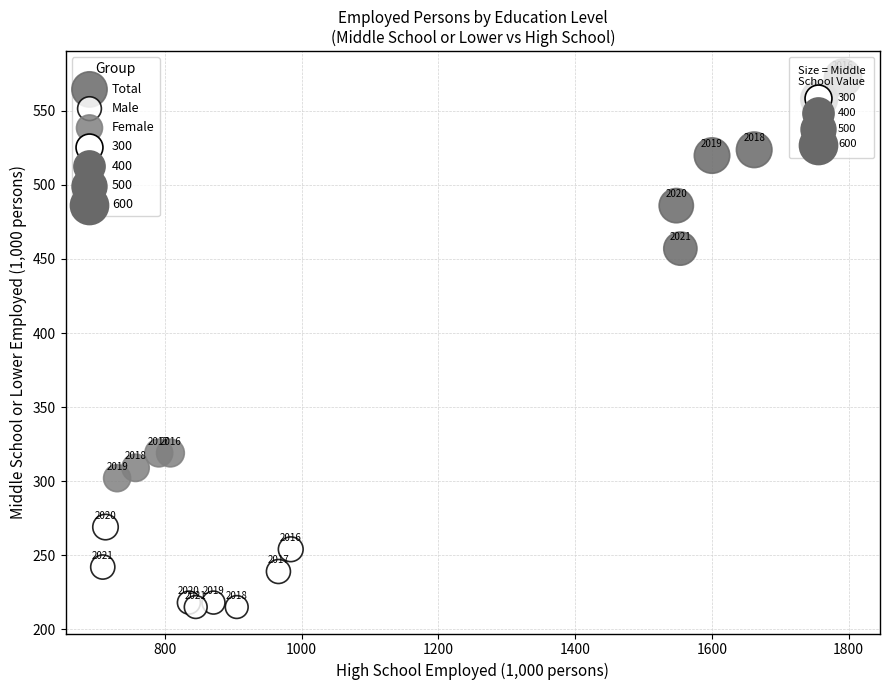

Which series contains the lowest Y value?

Male